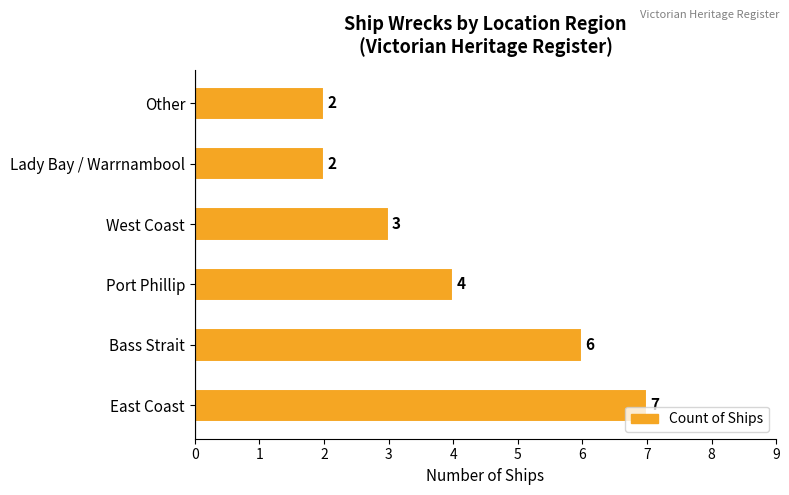

Which has a higher value, Other or East Coast?

East Coast